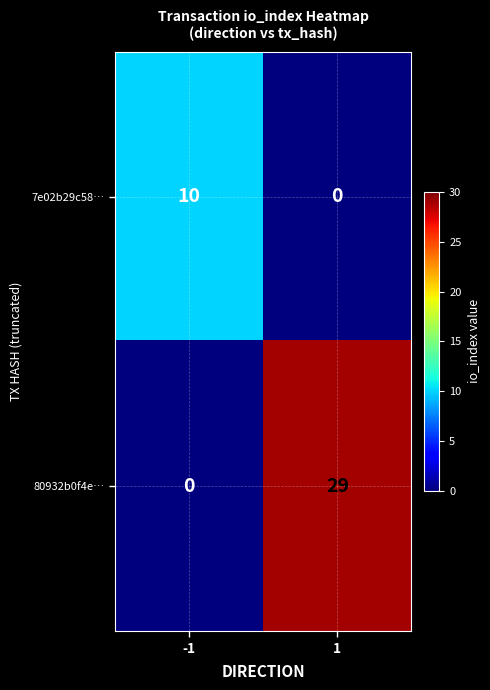

At which category is the sum across all series the highest?

1